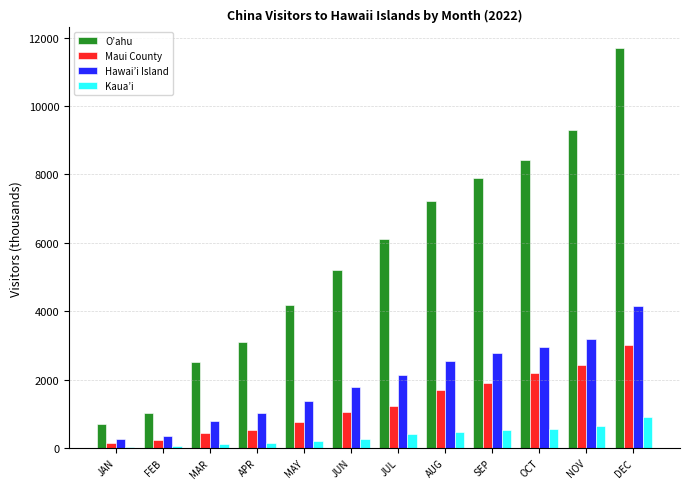

What is the total value across all series at OCT?

14114.7